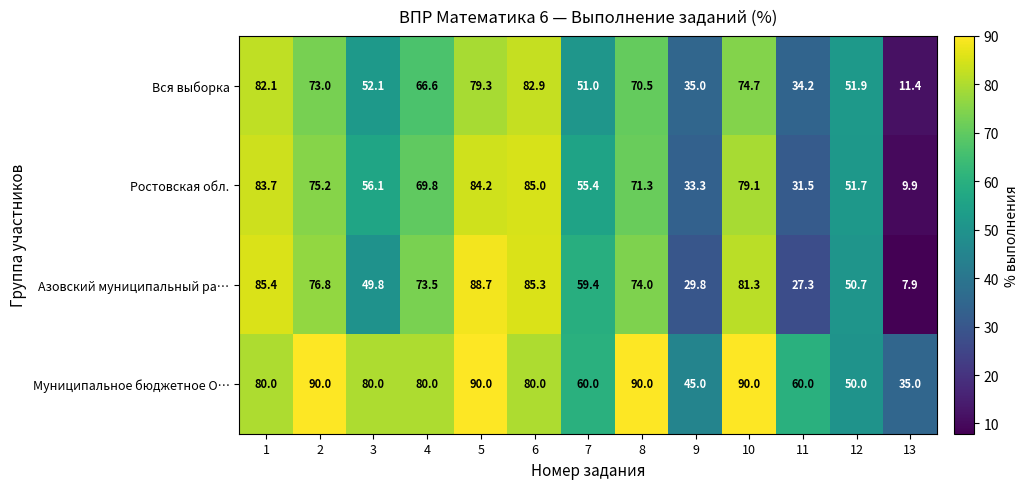

The Ростовская обл. series shows 8.0 at 9. True or false?

False